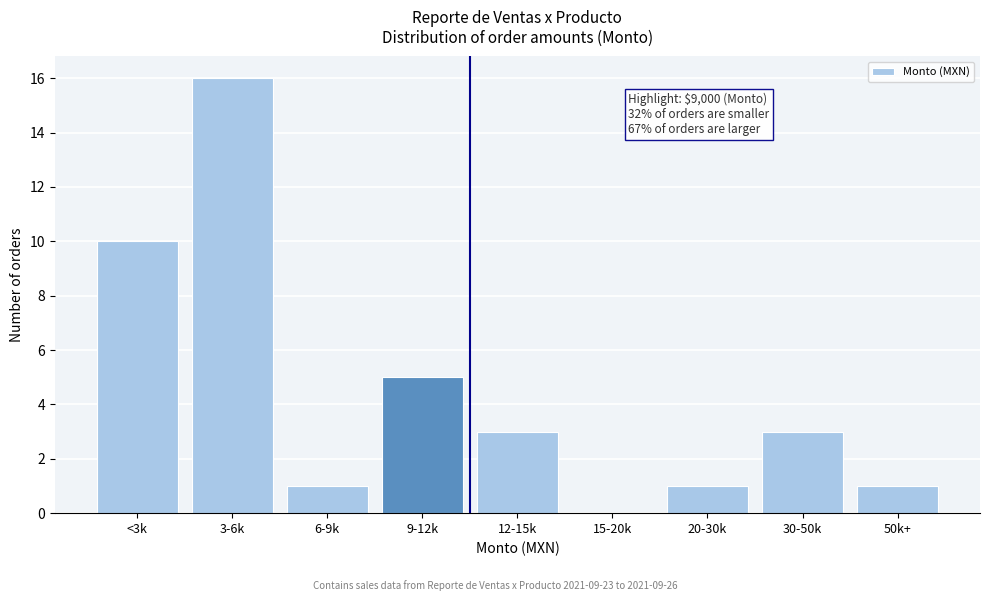

Reading right to left, list all the values displayed in this chart.

50k+=1	30-50k=3	20-30k=1	15-20k=0	12-15k=3	9-12k=5	6-9k=1	3-6k=16	<3k=10